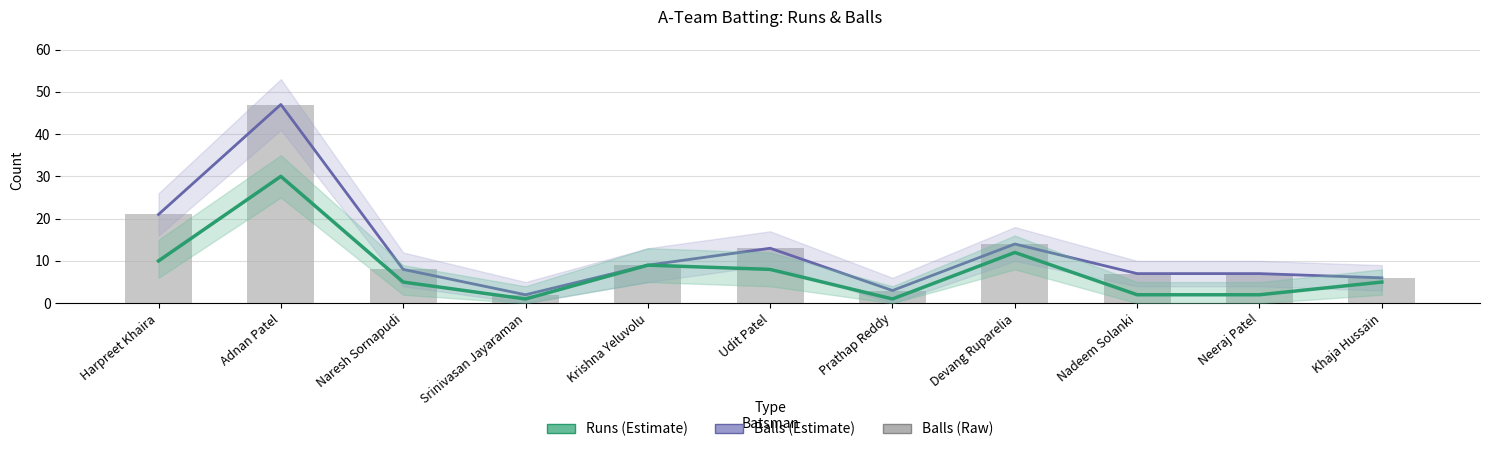

Which has a higher value, Naresh Sornapudi or Prathap Reddy?

Naresh Sornapudi